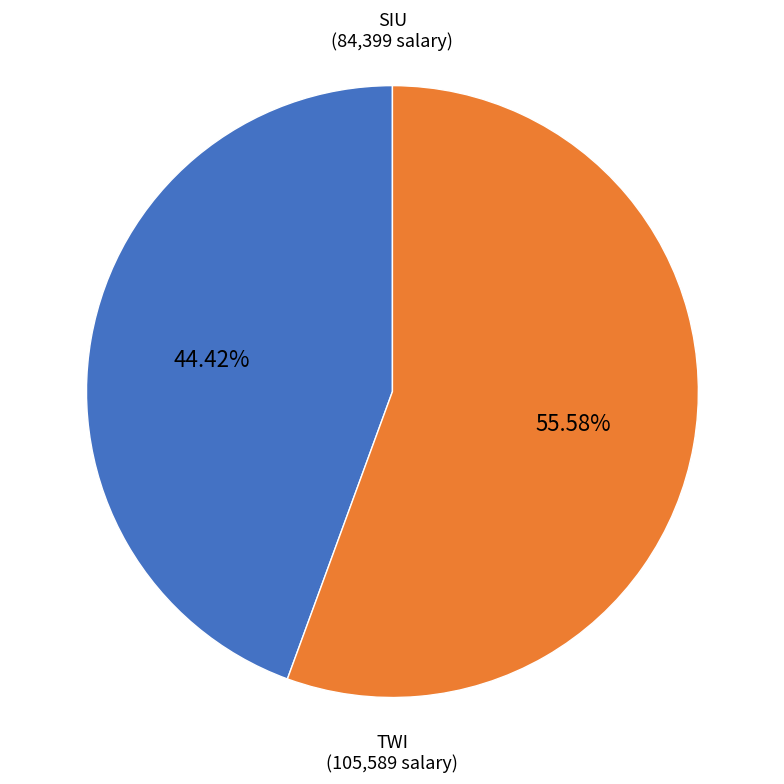

What percentage is the TWI slice, to the nearest percent?

56%